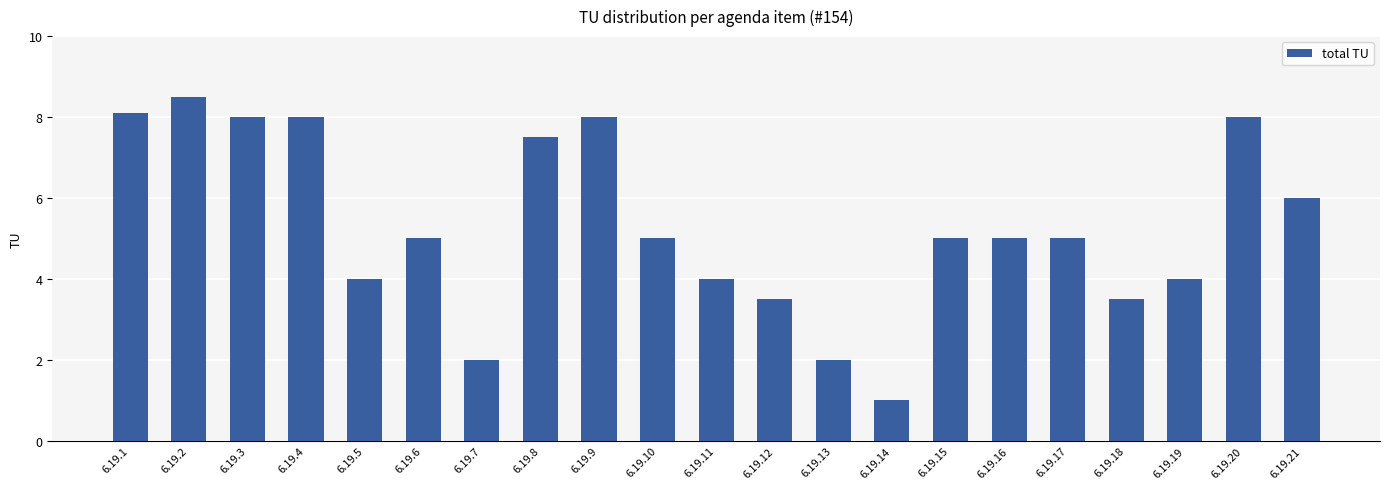

What is the minimum value shown in the chart?

1.0